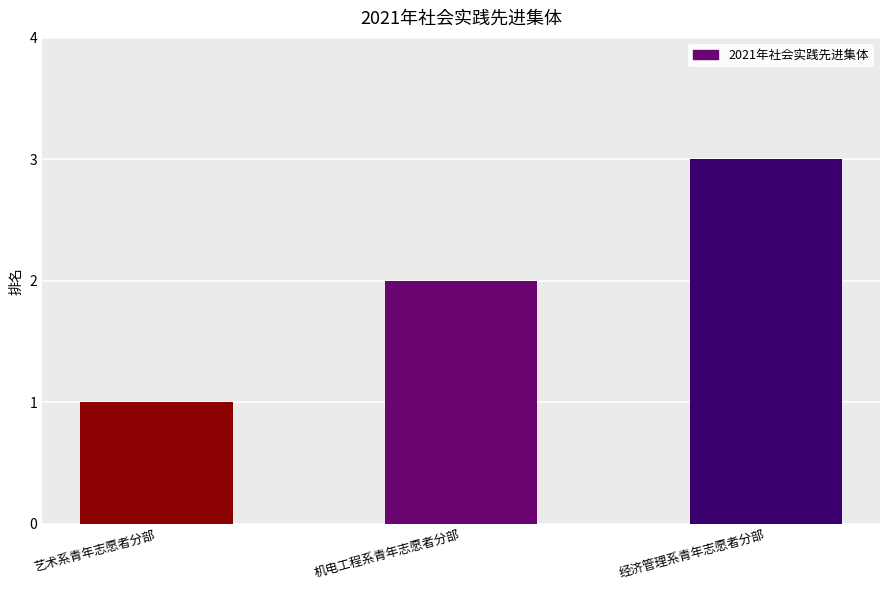

What is the sum of the values at 经济管理系青年志愿者分部 and 艺术系青年志愿者分部?

4